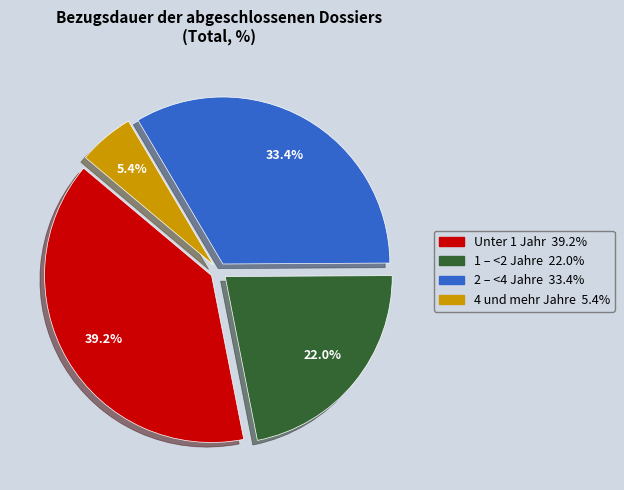

What percentage is the Unter 1 Jahr slice, to the nearest percent?

39%